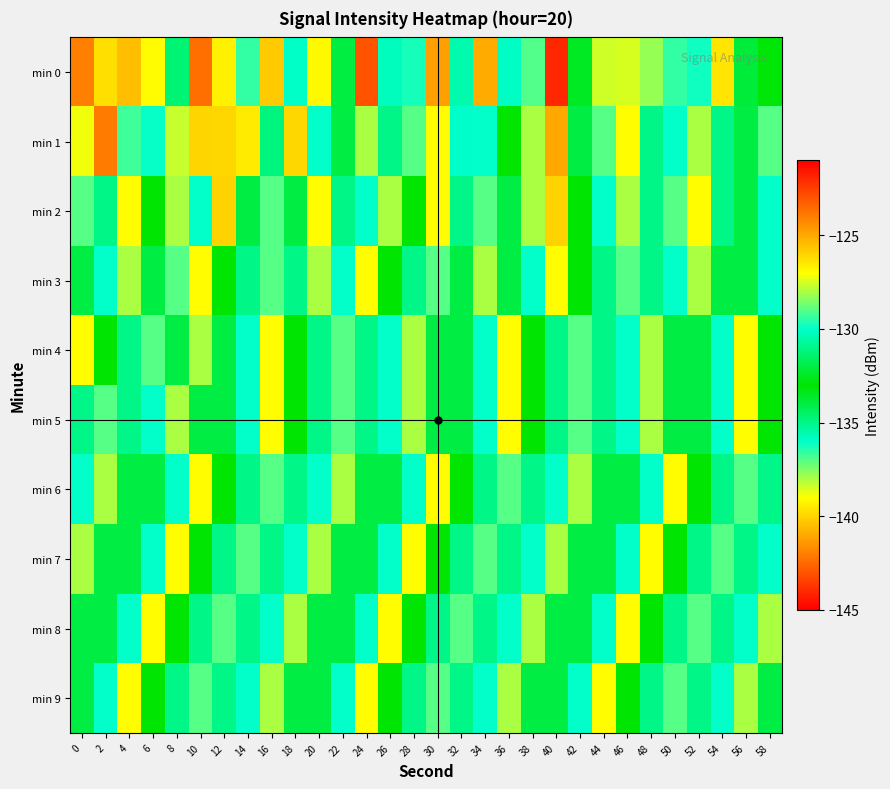

Which has a higher value, 52 or 42?

52